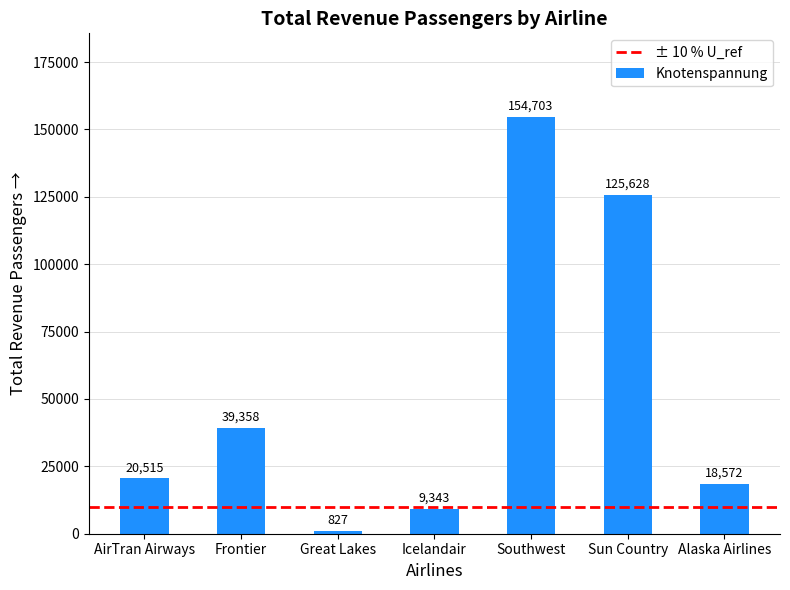

What is the smallest value displayed?

827